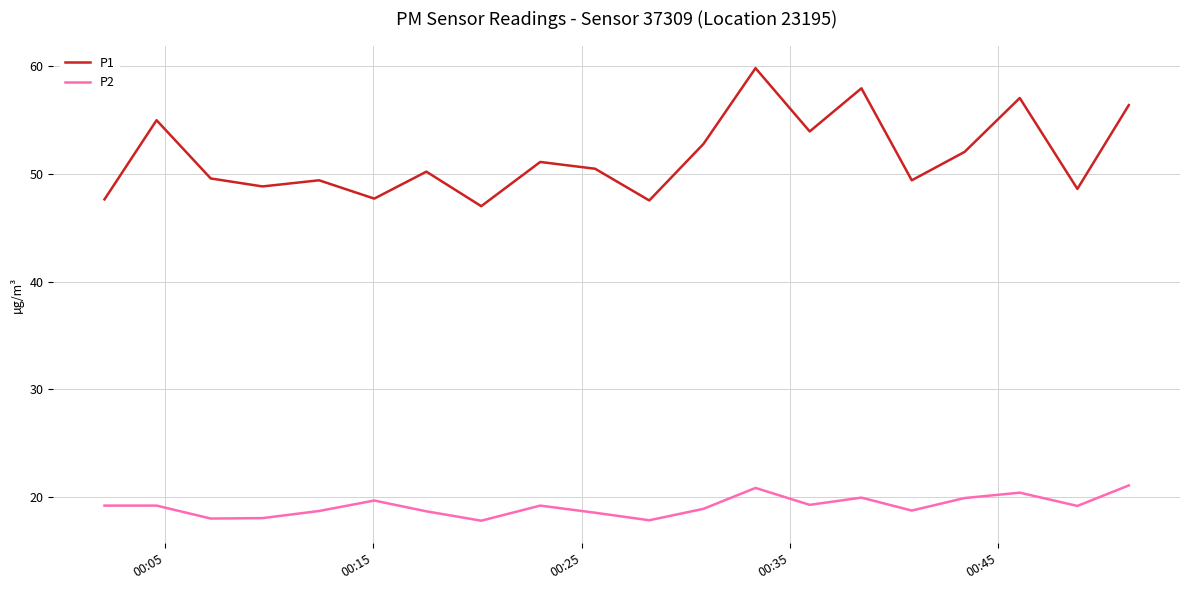

Is this an area chart (filled region under the line)?

No